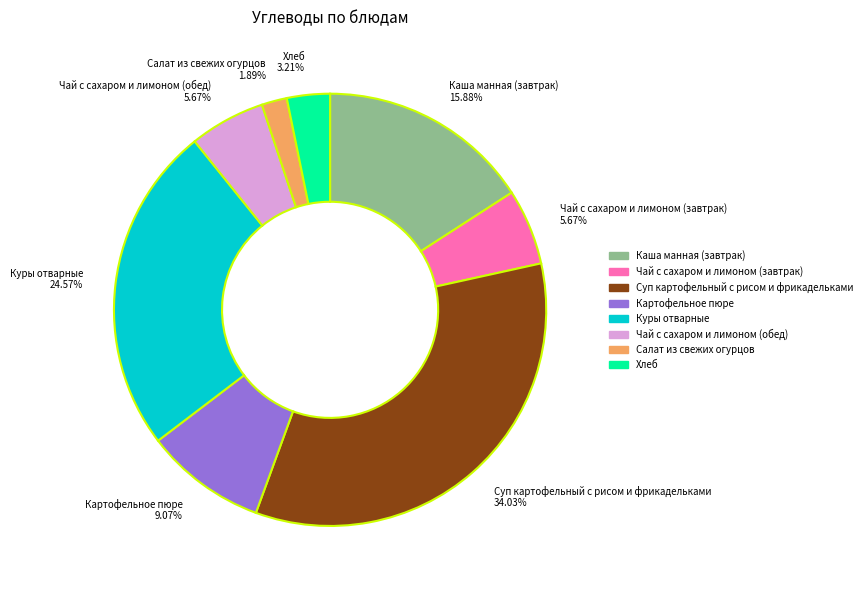

How many segments does this pie chart have?

8